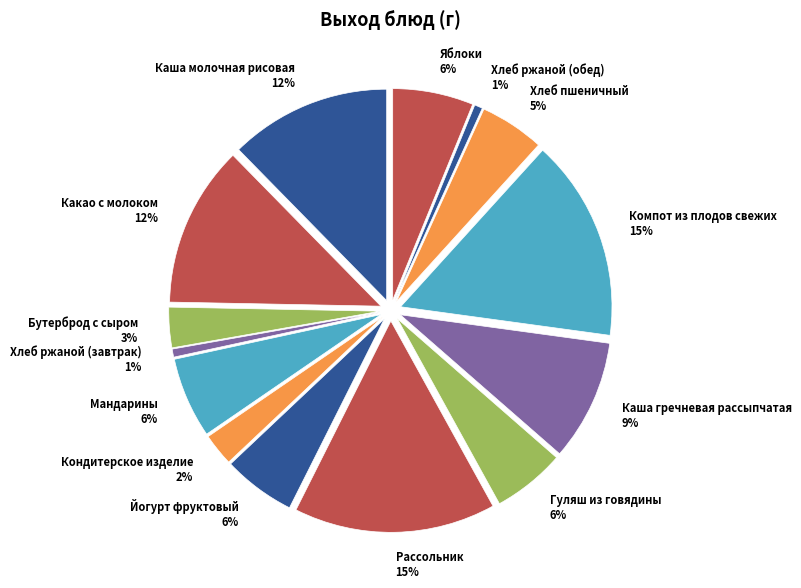

Is there a majority slice in this chart?

No